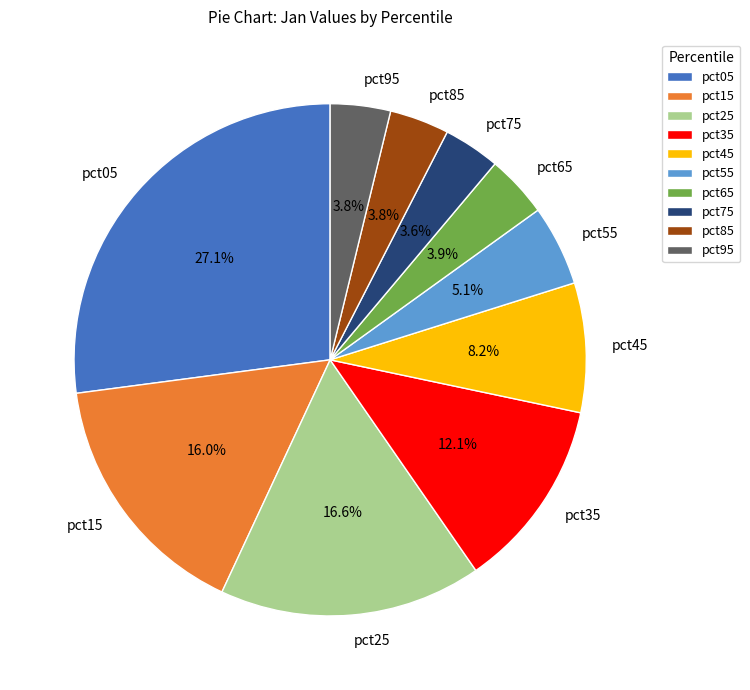

Is the sum of pct55 and pct05 greater than half?

No